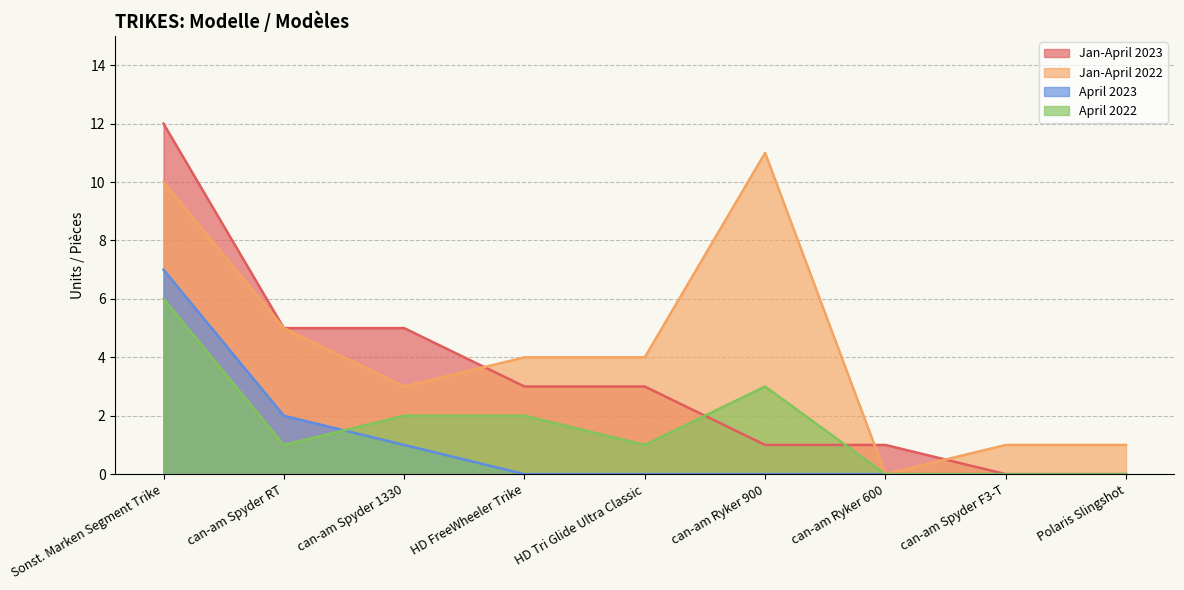

At how many categories does at least one series exceed 1?

6